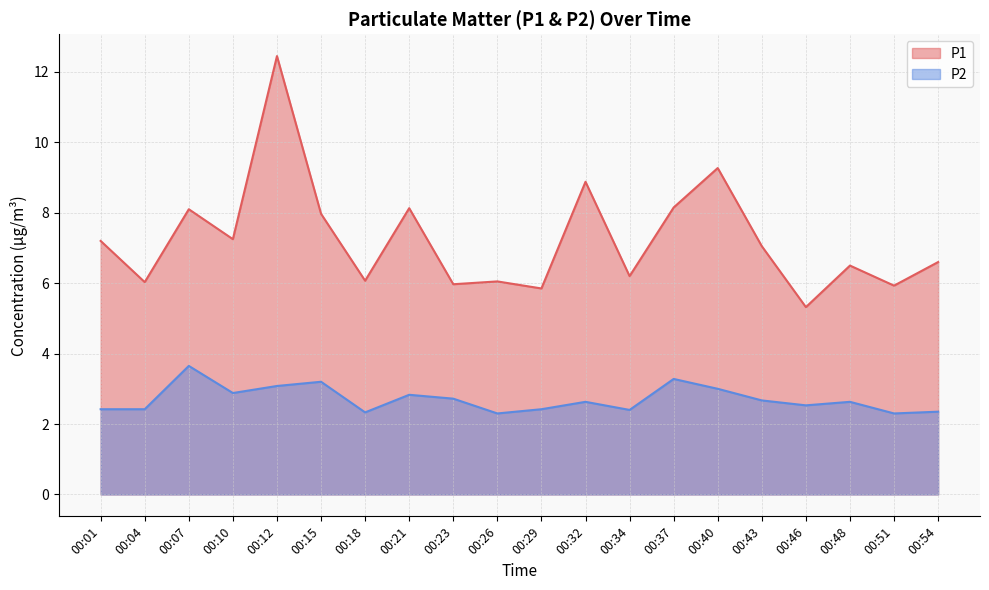

At which category is the sum across all series the highest?

00:12